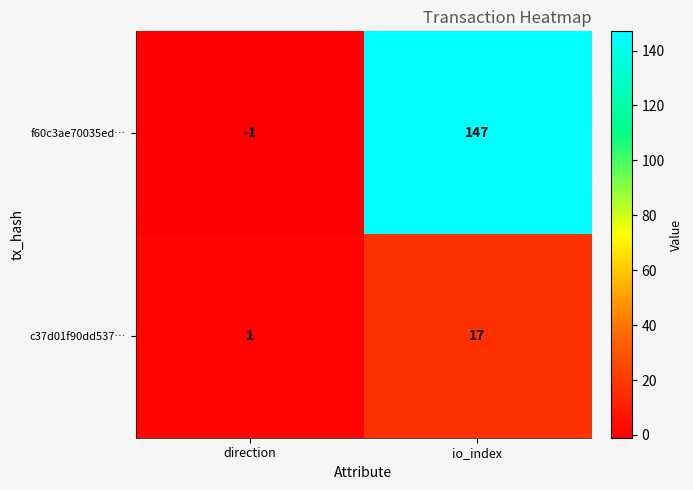

How many data points does each series have?

2